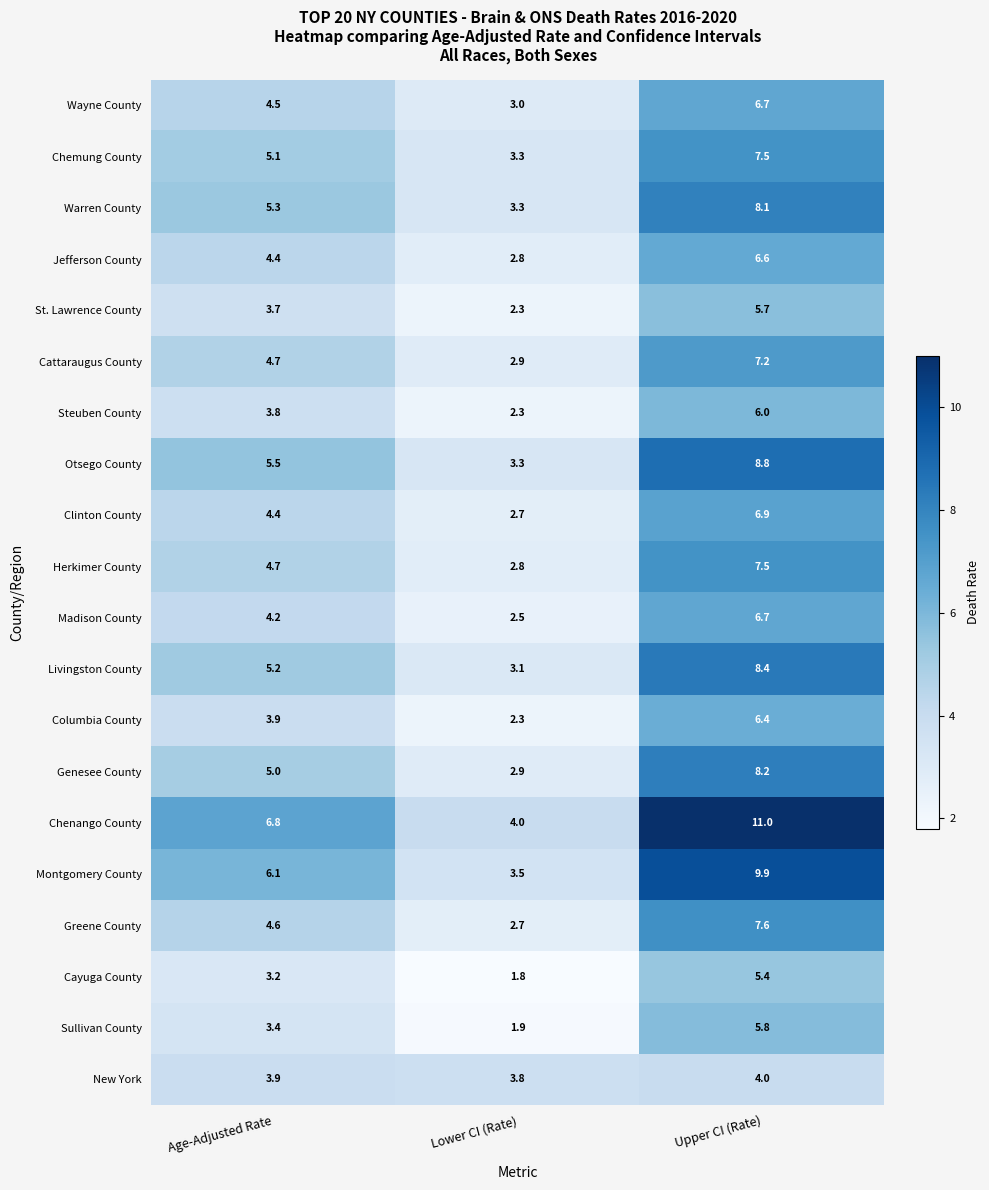

The value of New York at Age-Adjusted Rate is 3.9. True or false?

True